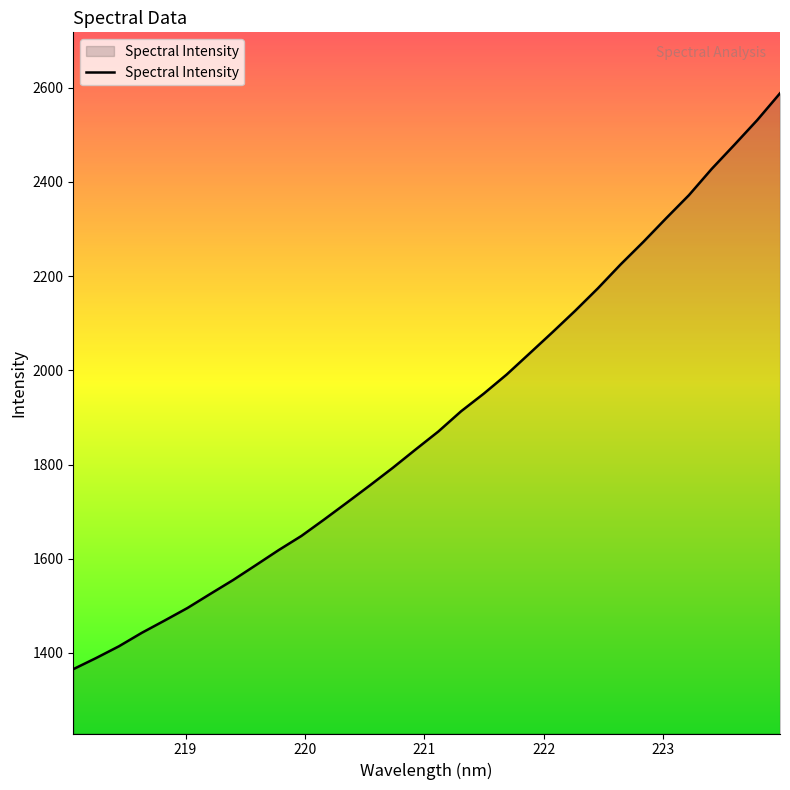

What is the smallest value displayed?

1365.6